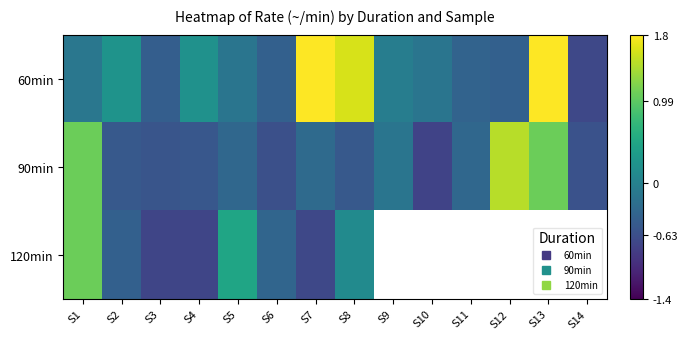

Where does the 90min series first go above 0?

S1